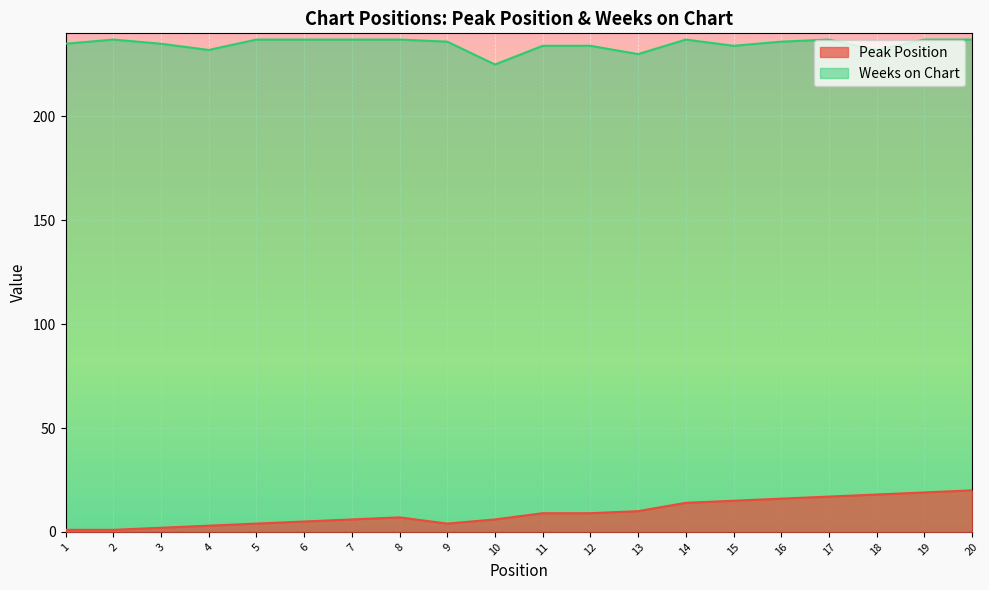

Reading left to right, transcribe all the data shown in this chart.

Peak Position: 1	1	2	3	4	5	6	7	4	6	9	9	10	14	15	16	17	18	19	20
Weeks on Chart: 235	237	235	232	237	237	237	237	236	225	234	234	230	237	234	236	237	232	237	237